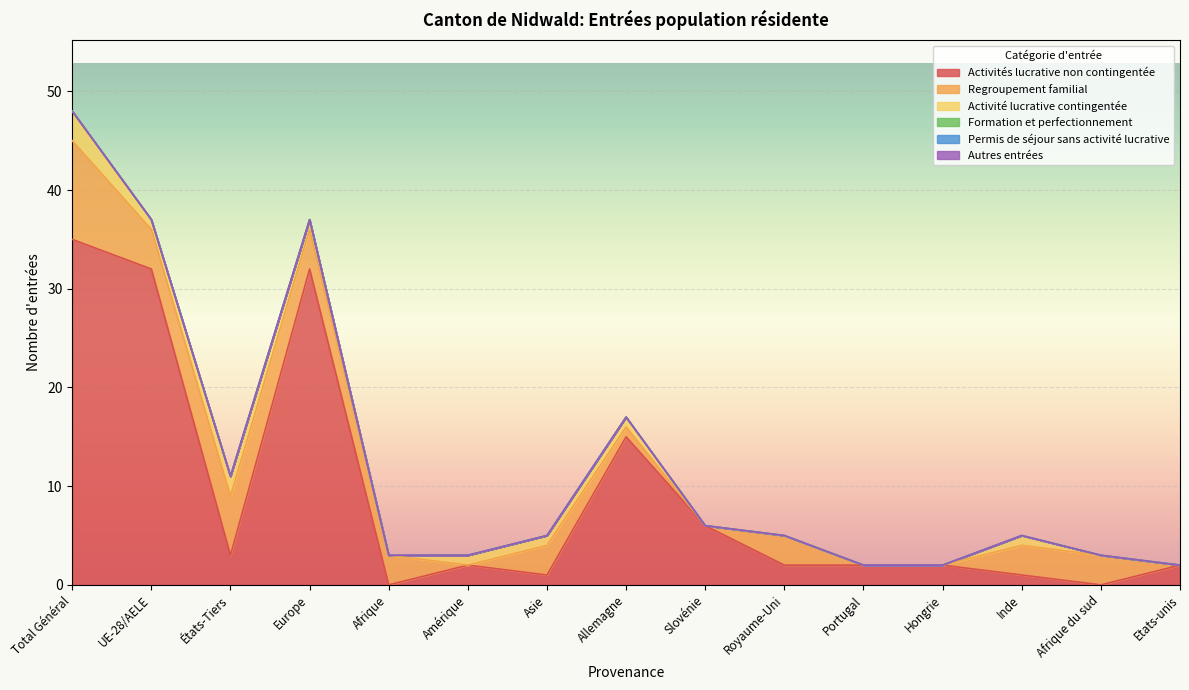

What is the label of the 1st point from the left?

Total Général